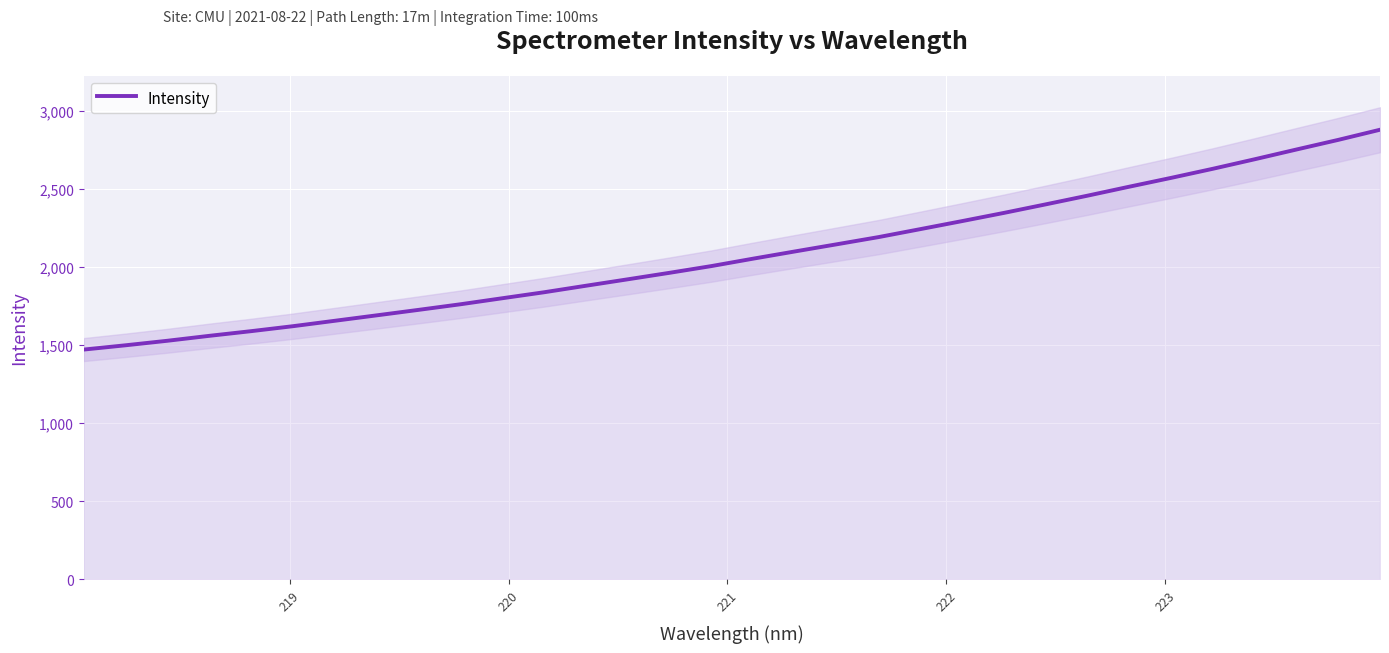

What is the maximum value for Intensity?

2878.3